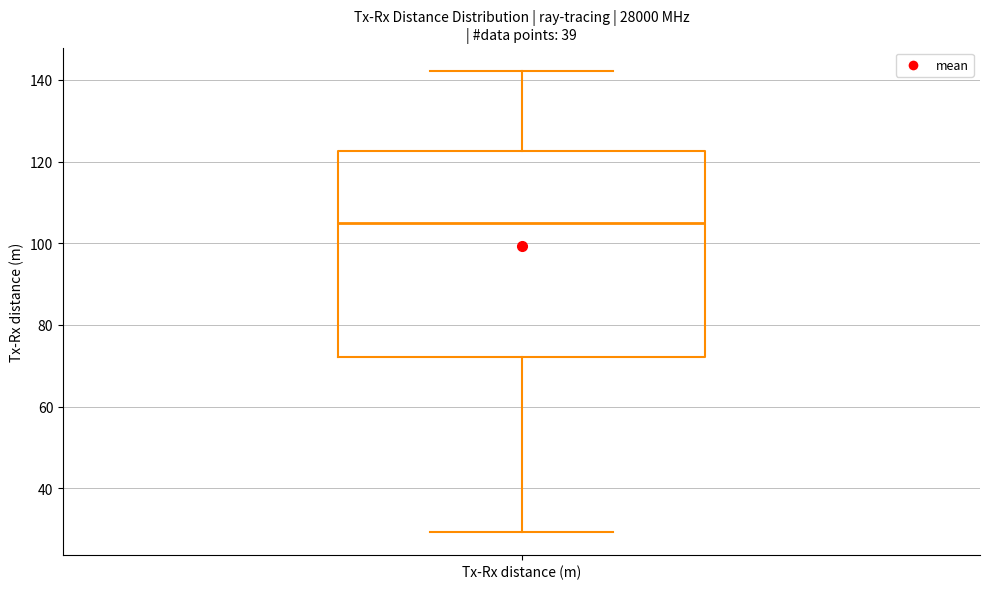

Where is the upper edge of the box for Tx-Rx distance (m) on the y-axis? The values are not printed on the chart, so give them approximately, as read against the axis.

122